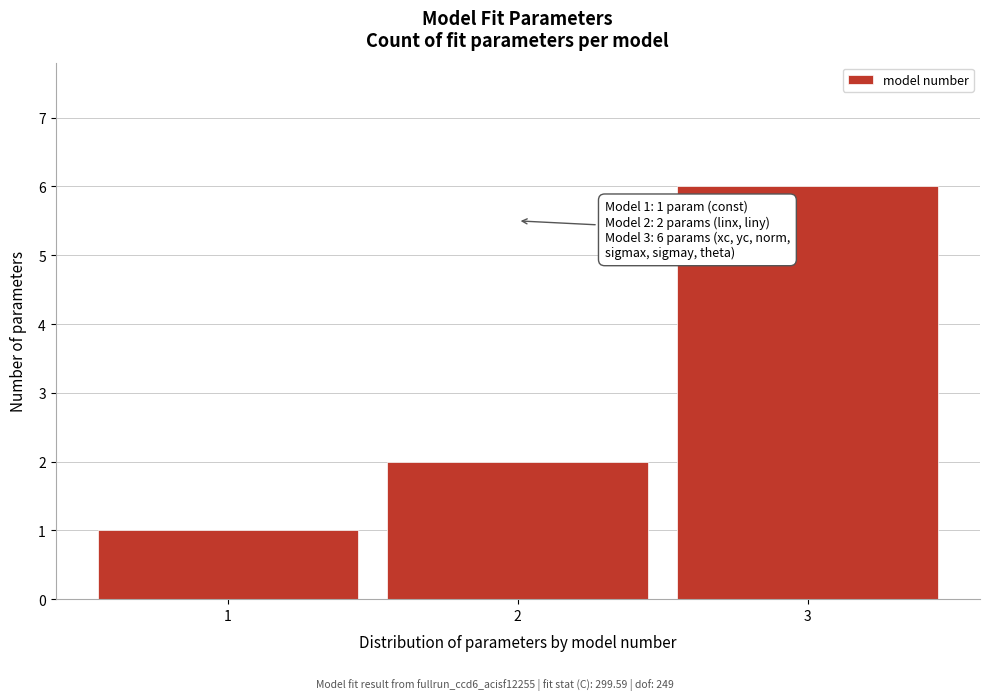

Reading left to right, transcribe all the data shown in this chart.

1	2	6